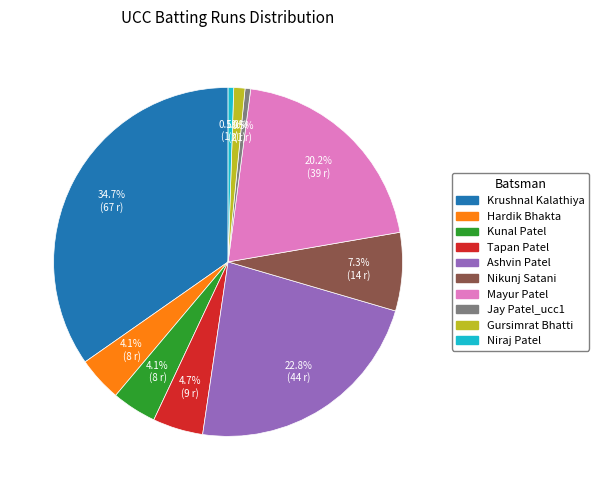

Which category has the biggest portion of the pie?

Krushnal Kalathiya